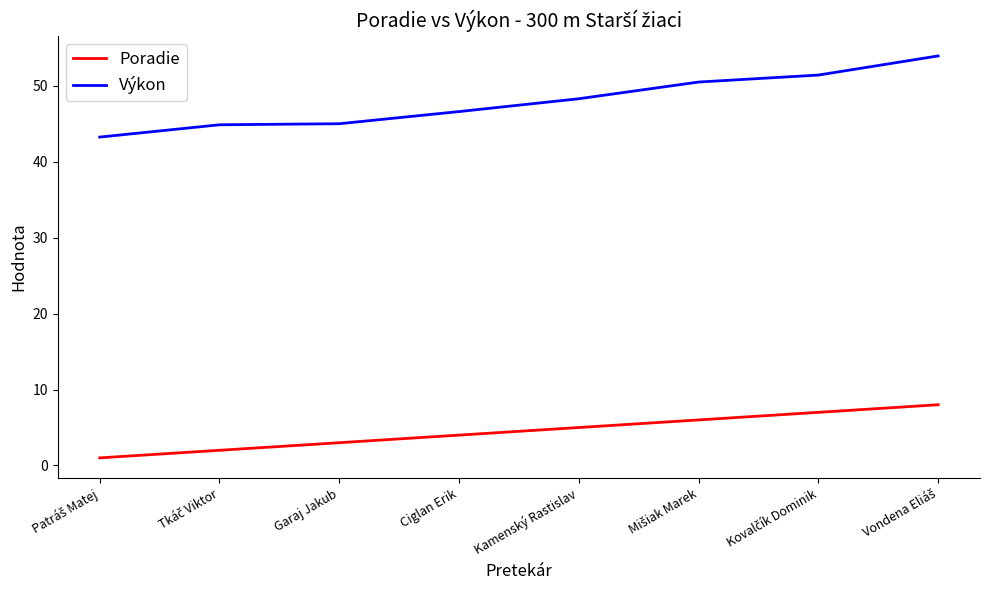

True or false: Výkon and Poradie intersect in this chart.

False